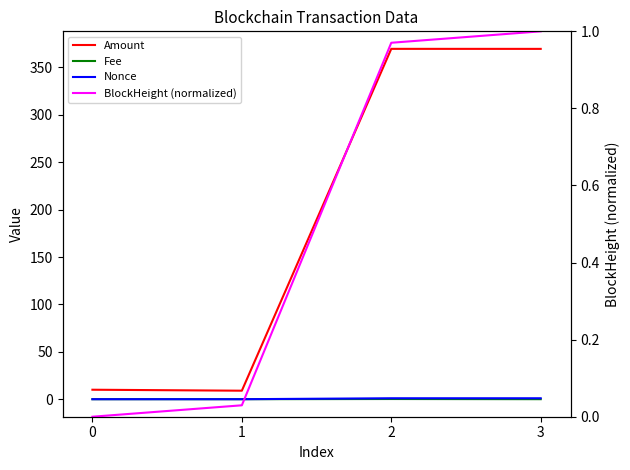

How many lines are shown in the chart?

4